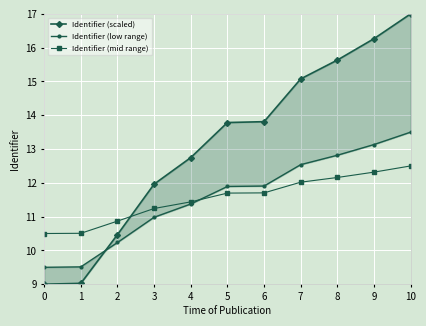

At which label does Identifier (mid range) first exceed 11?

3